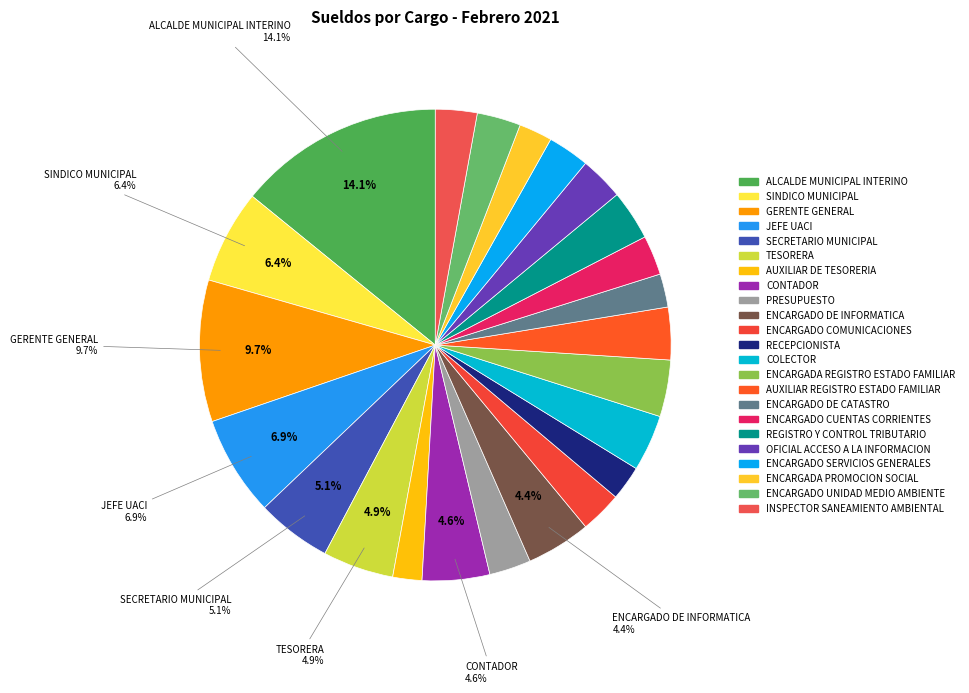

Combined, what portion of the pie is CONTADOR and ENCARGADO DE CATASTRO?

6.9%